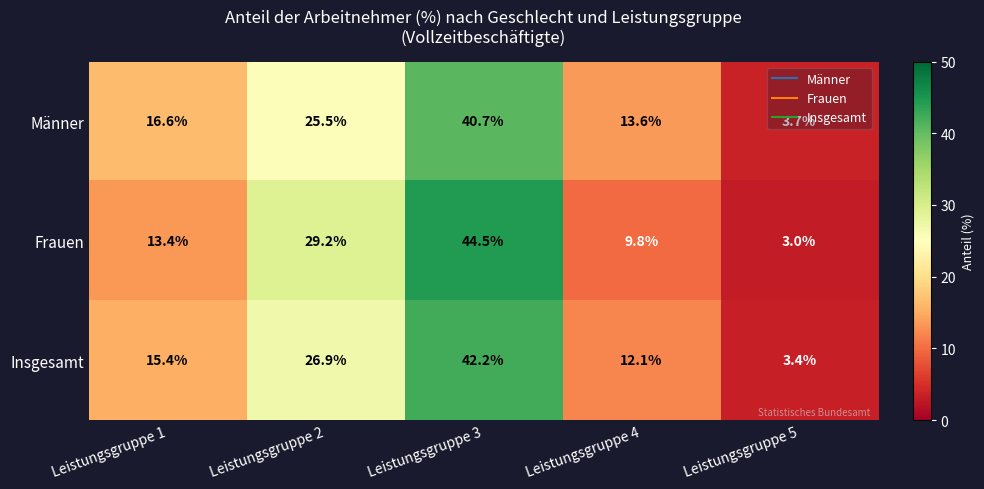

Rank the series at Leistungsgruppe 3 from highest to lowest value.

Frauen, Insgesamt, Männer